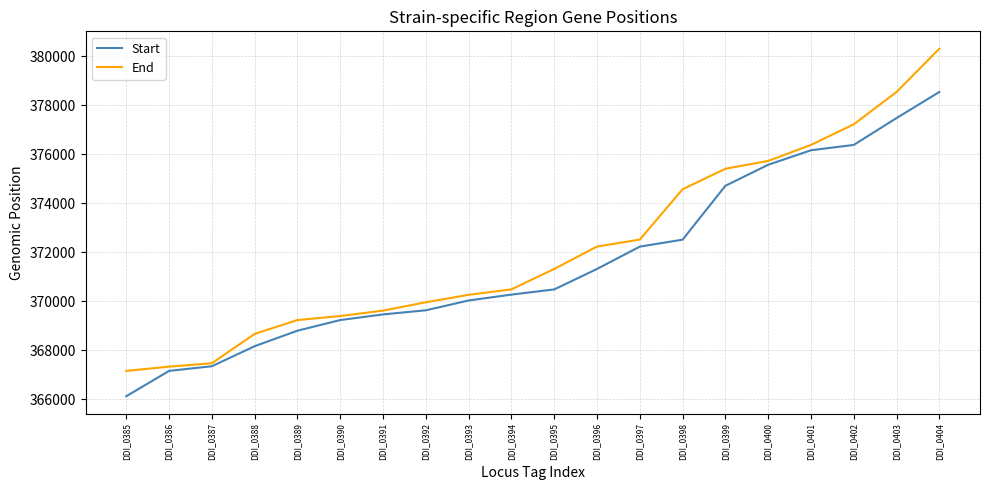

Between DDI_0395 and DDI_0397, which series saw the biggest shift?

Start